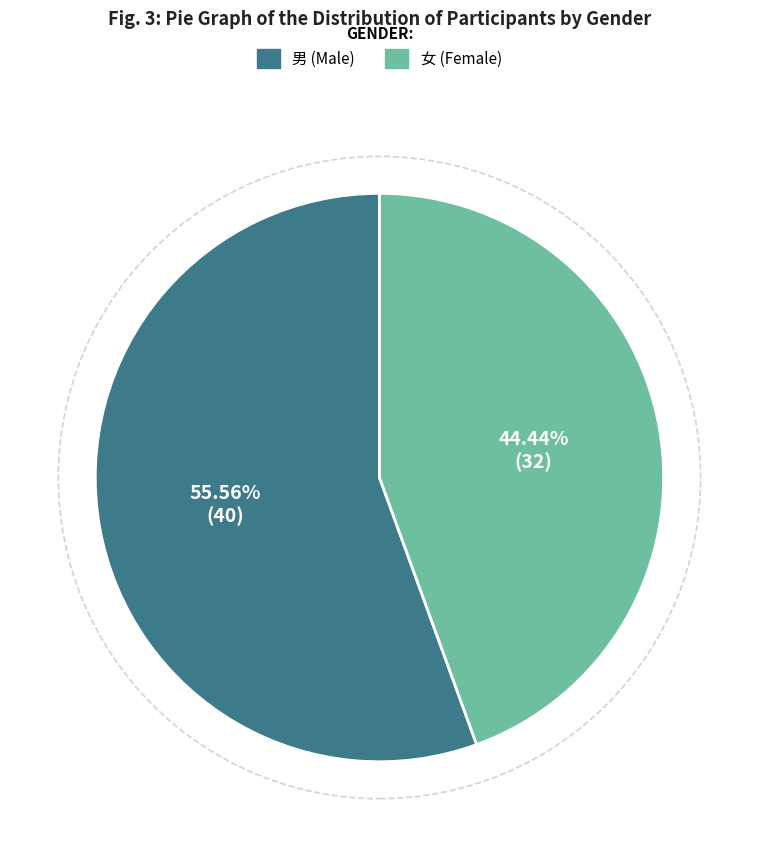

How many slices are in this pie chart?

2